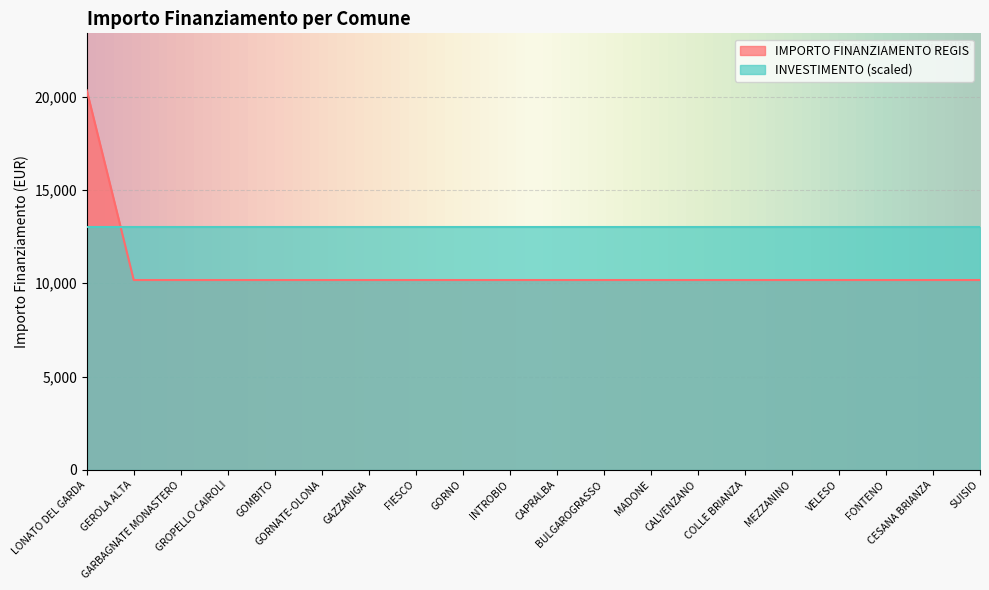

What is the label of the 2nd point from the right?

CESANA BRIANZA